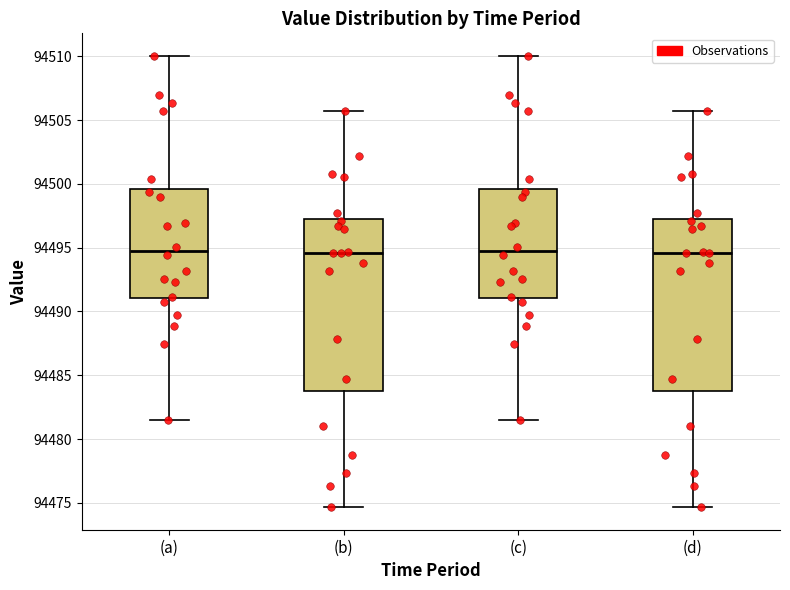

Where is the upper edge of the box for (c) on the y-axis? The values are not printed on the chart, so give them approximately, as read against the axis.

94499.5